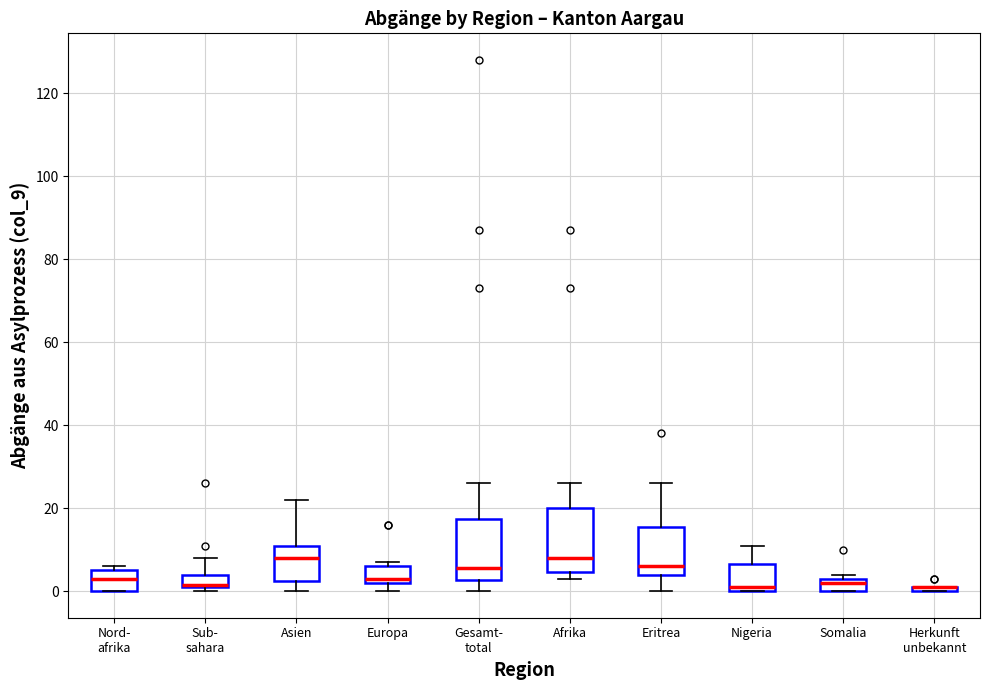

Where does the upper whisker of the box for Afrika end on the y-axis? The values are not printed on the chart, so give them approximately, as read against the axis.

26